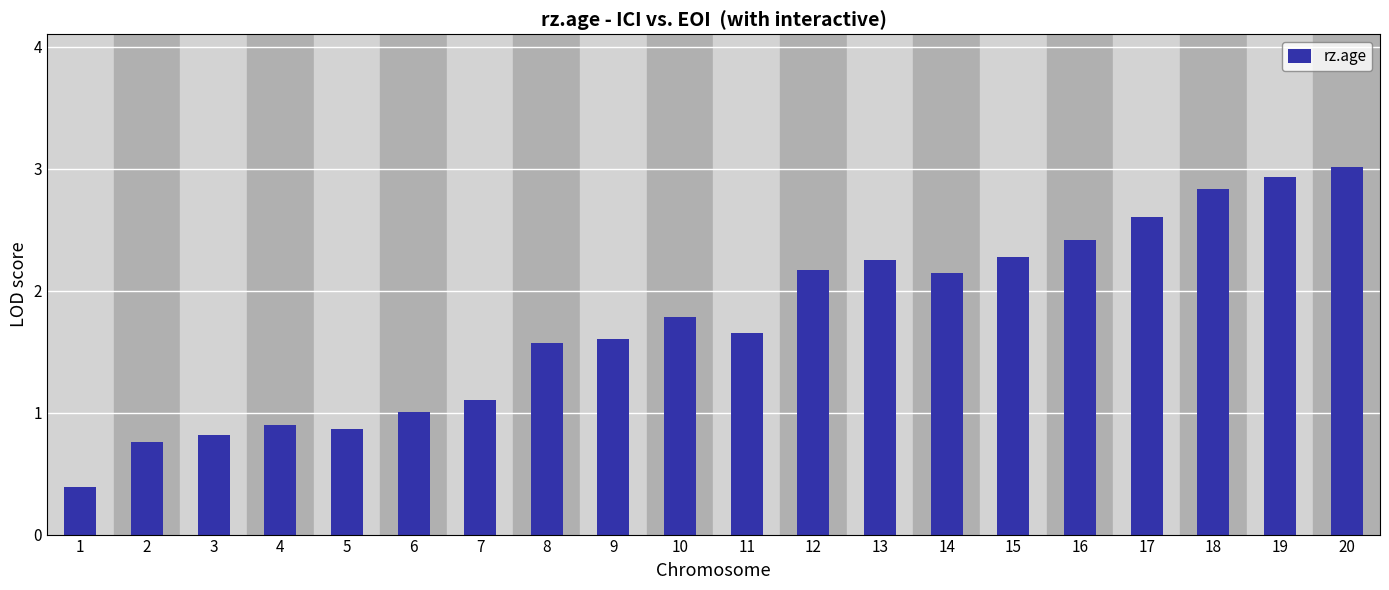

What is the change in value from 2 to 5?

+0.1